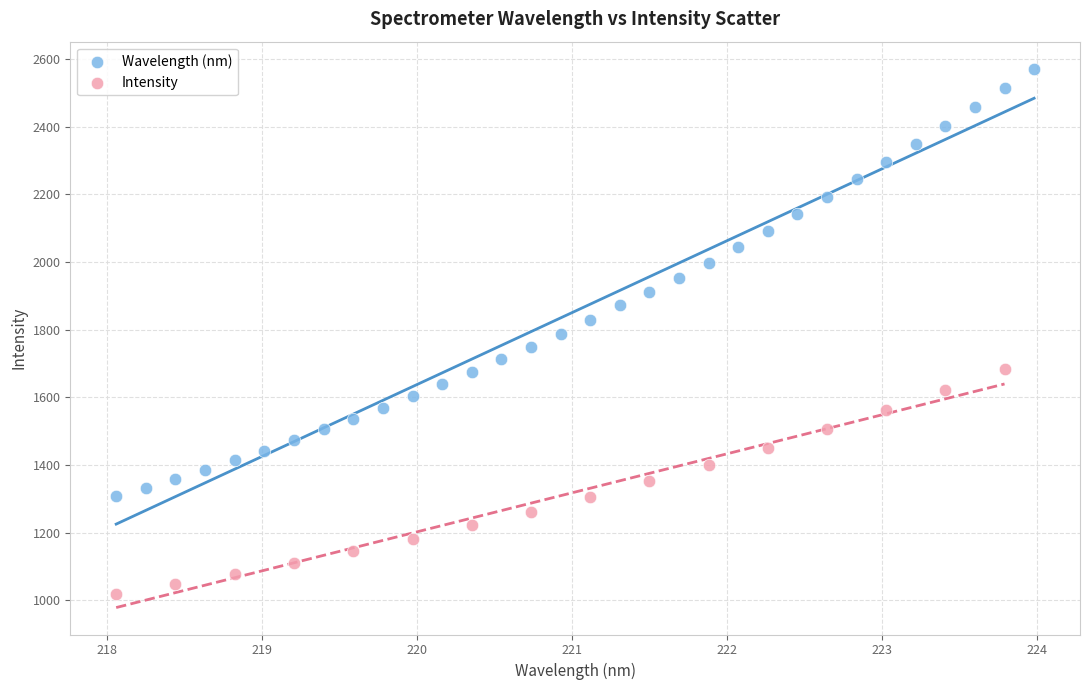

Which series reaches the maximum Y coordinate?

Wavelength (nm)